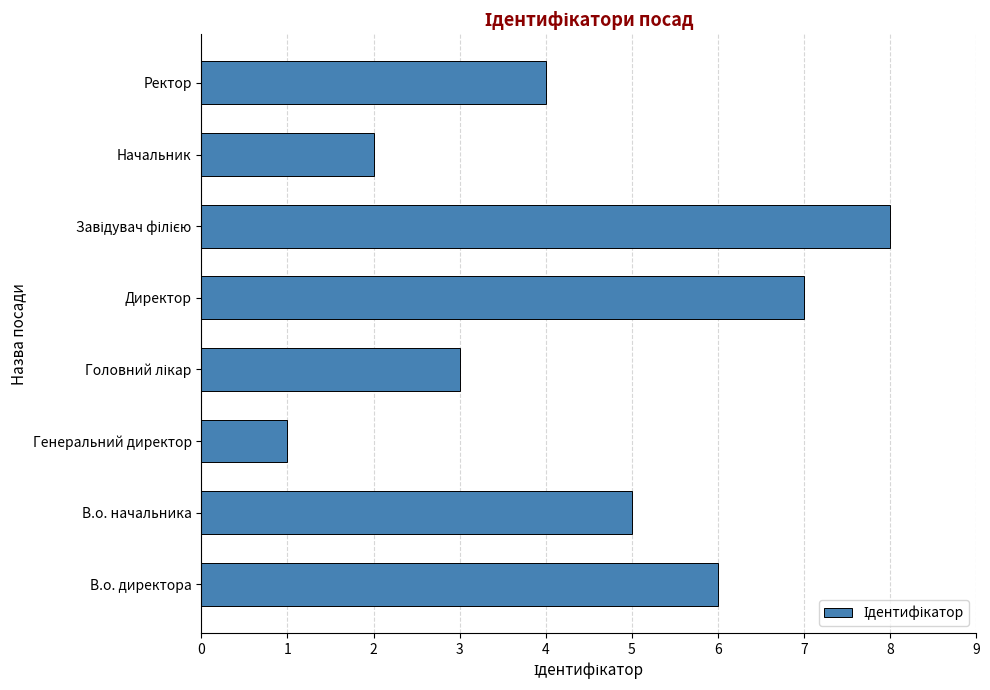

Are the bars grouped side by side (vs. stacked)?

No